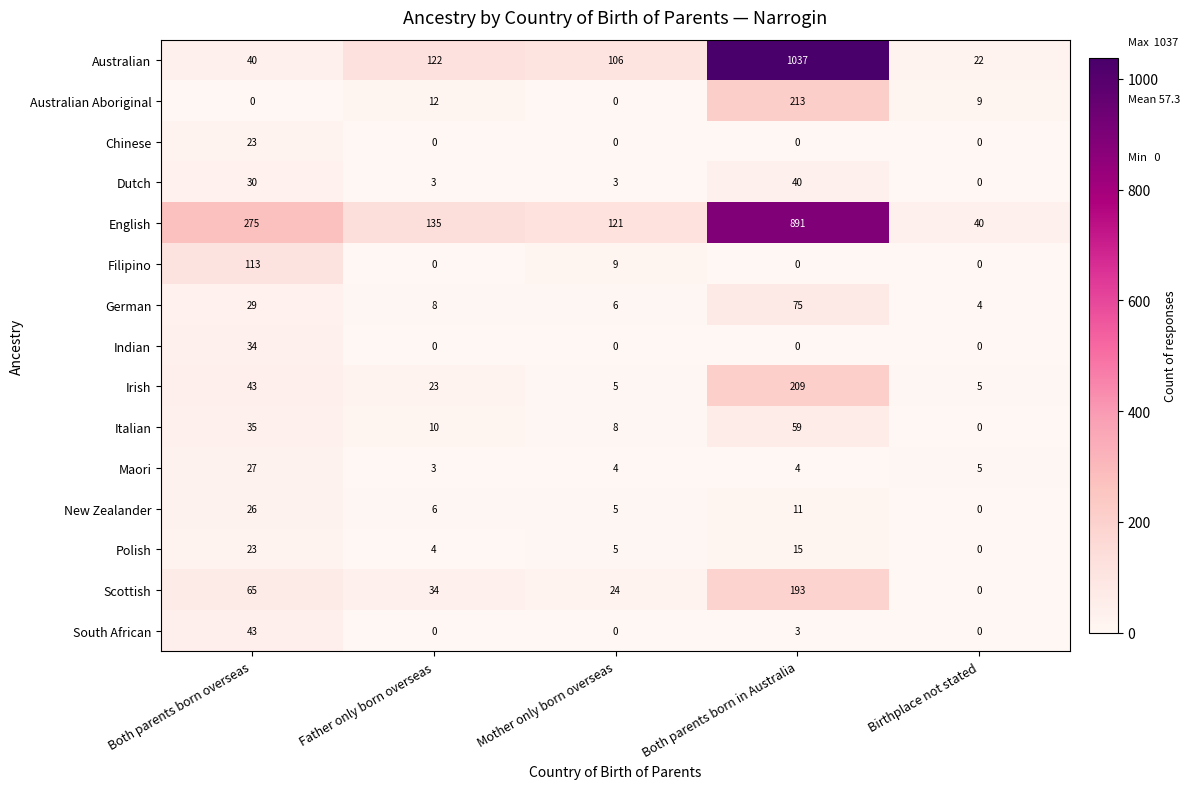

What is the total value across all series at Birthplace not stated?

85